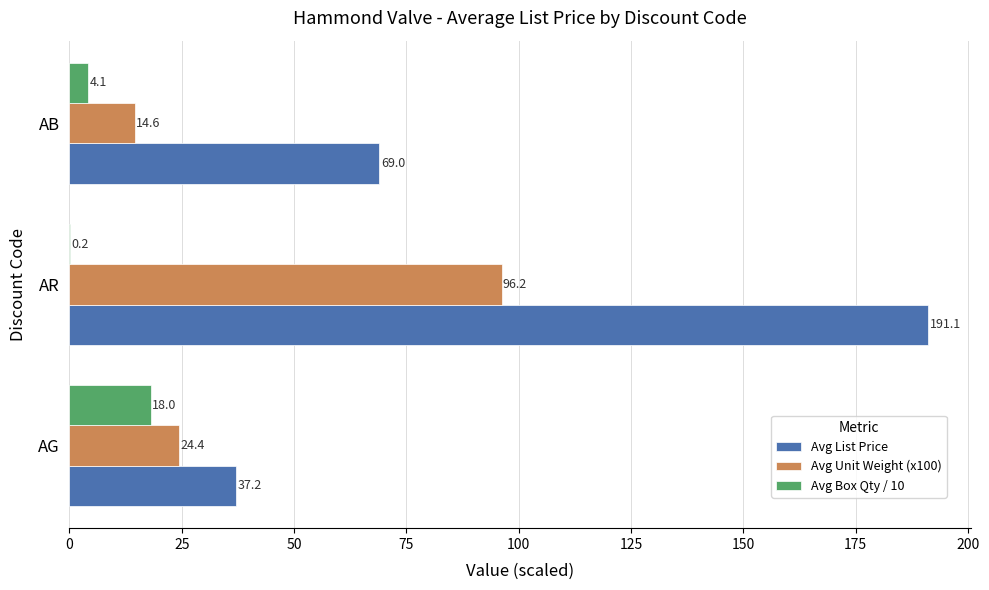

The value of Avg List Price at AR is 115.9. True or false?

False